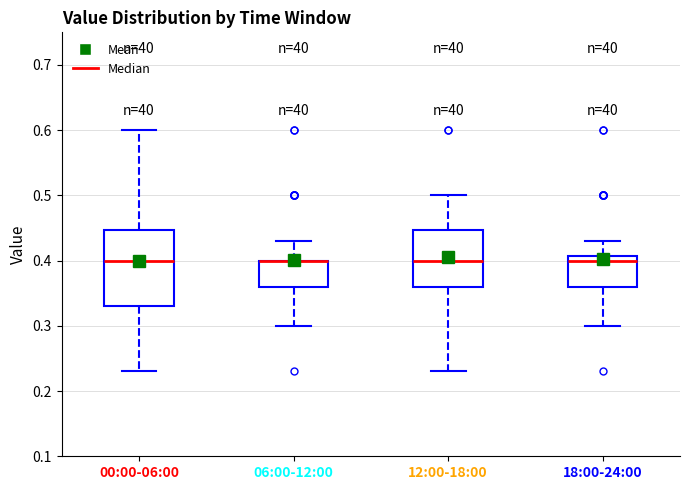

Reading left to right, transcribe this box plot: for each box, give where its median line is, the range the box spans, and where its two whiskers end, as read against the y-axis. The values are not printed on the chart, so give them approximately, as read against the axis.

00:00-06:00: median 0.40, box 0.33 to 0.45, whiskers 0.23 to 0.60
06:00-12:00: median 0.40 (drawn on the box's upper edge), box 0.36 to 0.40, whiskers 0.30 to 0.43
12:00-18:00: median 0.40, box 0.36 to 0.45, whiskers 0.23 to 0.50
18:00-24:00: median 0.40, box 0.36 to 0.41, whiskers 0.30 to 0.43